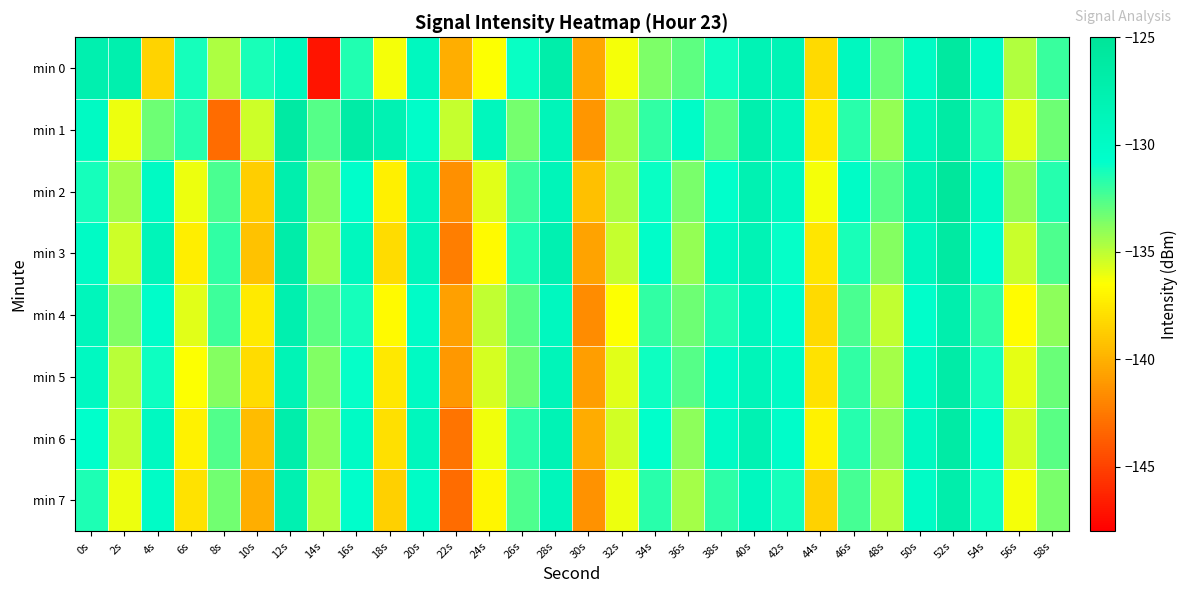

Reading left to right, what are all the values shown in this chart?

min 0: 0s=-127.5	2s=-127.5	4s=-138.4	6s=-131.2	8s=-134.7	10s=-131.4	12s=-129.2	14s=-147.1	16s=-131.5	18s=-136.3	20s=-129.4	22s=-140.2	24s=-136.4	26s=-131.0	28s=-127.0	30s=-140.5	32s=-136.3	34s=-133.6	36s=-132.8	38s=-131.1	40s=-128.2	42s=-128.3	44s=-138.2	46s=-129.4	48s=-133.1	50s=-129.9	52s=-125.9	54s=-130.1	56s=-134.7	58s=-132.0
min 1: 0s=-129.8	2s=-136.1	4s=-133.2	6s=-131.6	8s=-143.1	10s=-135.3	12s=-126.2	14s=-132.7	16s=-126.6	18s=-128.0	20s=-130.5	22s=-135.2	24s=-129.1	26s=-133.4	28s=-128.7	30s=-141.2	32s=-134.6	34s=-131.9	36s=-130.3	38s=-132.8	40s=-127.5	42s=-129.2	44s=-137.4	46s=-131.7	48s=-134.1	50s=-128.9	52s=-126.3	54s=-131.5	56s=-135.8	58s=-133.2
min 2: 0s=-131.2	2s=-134.5	4s=-129.8	6s=-136.1	8s=-132.4	10s=-138.7	12s=-127.3	14s=-133.9	16s=-130.6	18s=-137.2	20s=-129.4	22s=-141.5	24s=-135.8	26s=-132.1	28s=-128.6	30s=-139.3	32s=-134.7	34s=-131.0	36s=-133.5	38s=-130.8	40s=-127.9	42s=-129.6	44s=-136.3	46s=-130.2	48s=-132.7	50s=-128.1	52s=-125.4	54s=-129.8	56s=-134.1	58s=-131.6
min 3: 0s=-130.1	2s=-135.4	4s=-128.7	6s=-137.3	8s=-131.9	10s=-139.2	12s=-126.8	14s=-134.5	16s=-129.3	18s=-138.1	20s=-128.9	22s=-142.3	24s=-136.7	26s=-131.5	28s=-127.8	30s=-140.6	32s=-135.2	34s=-130.4	36s=-134.1	38s=-129.7	40s=-128.3	42s=-130.9	44s=-137.6	46s=-131.3	48s=-133.8	50s=-129.2	52s=-126.1	54s=-130.7	56s=-135.3	58s=-132.5
min 4: 0s=-128.9	2s=-133.7	4s=-130.4	6s=-135.8	8s=-132.1	10s=-137.4	12s=-127.6	14s=-132.9	16s=-131.2	18s=-136.7	20s=-130.3	22s=-140.8	24s=-135.1	26s=-132.8	28s=-129.4	30s=-141.7	32s=-136.5	34s=-131.9	36s=-133.2	38s=-131.5	40s=-129.1	42s=-130.7	44s=-138.2	46s=-132.4	48s=-135.1	50s=-130.6	52s=-127.3	54s=-131.9	56s=-136.6	58s=-133.9
min 5: 0s=-129.6	2s=-134.9	4s=-131.1	6s=-136.5	8s=-133.8	10s=-138.1	12s=-128.4	14s=-133.7	16s=-130.9	18s=-137.5	20s=-129.8	22s=-141.1	24s=-135.6	26s=-133.2	28s=-128.7	30s=-140.9	32s=-135.8	34s=-131.1	36s=-132.7	38s=-130.3	40s=-128.6	42s=-130.1	44s=-137.8	46s=-131.9	48s=-134.5	50s=-129.9	52s=-126.7	54s=-131.2	56s=-135.9	58s=-133.1
min 6: 0s=-130.8	2s=-135.2	4s=-129.5	6s=-137.1	8s=-132.6	10s=-139.5	12s=-127.1	14s=-134.1	16s=-130.1	18s=-137.9	20s=-129.1	22s=-142.7	24s=-136.2	26s=-131.8	28s=-128.2	30s=-140.2	32s=-135.5	34s=-130.8	36s=-133.9	38s=-130.1	40s=-128.0	42s=-130.5	44s=-137.1	46s=-131.6	48s=-133.9	50s=-129.5	52s=-126.4	54s=-130.4	56s=-135.6	58s=-132.8
min 7: 0s=-131.4	2s=-136.1	4s=-130.2	6s=-137.8	8s=-133.3	10s=-140.1	12s=-127.8	14s=-134.8	16s=-130.7	18s=-138.6	20s=-130.2	22s=-143.1	24s=-136.9	26s=-132.5	28s=-128.9	30s=-141.4	32s=-136.1	34s=-131.7	36s=-134.5	38s=-131.8	40s=-129.4	42s=-131.2	44s=-138.5	46s=-132.3	48s=-134.8	50s=-130.2	52s=-127.1	54s=-131.1	56s=-136.3	58s=-133.5